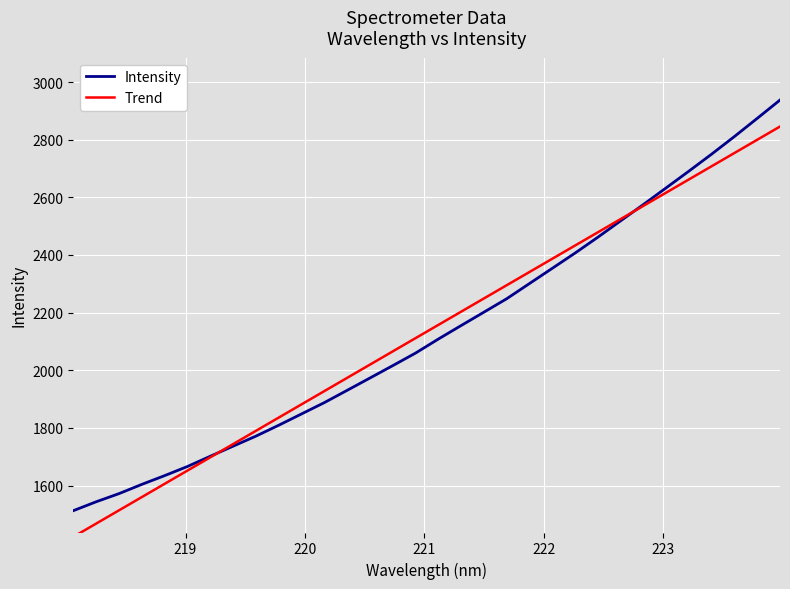

True or false: the data has more than 1 interior local peaks.

False